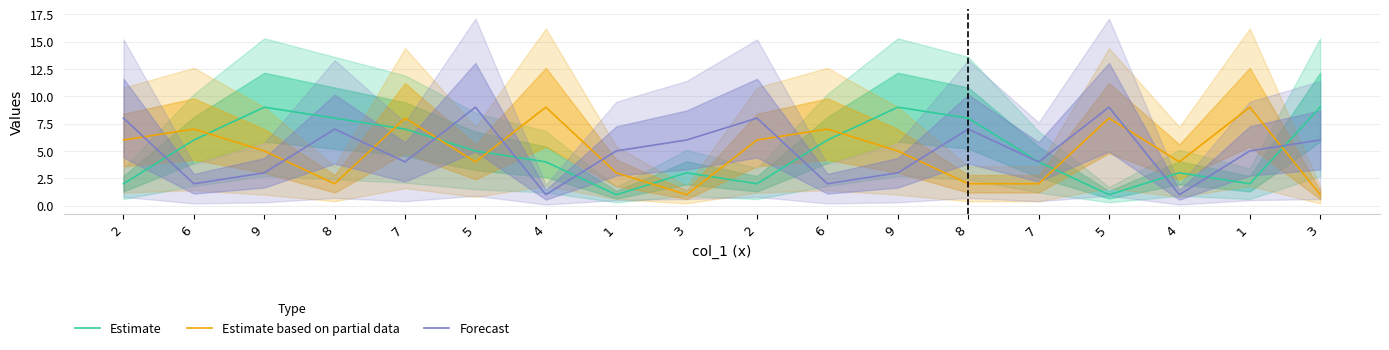

At which label does Estimate reach its peak?

9